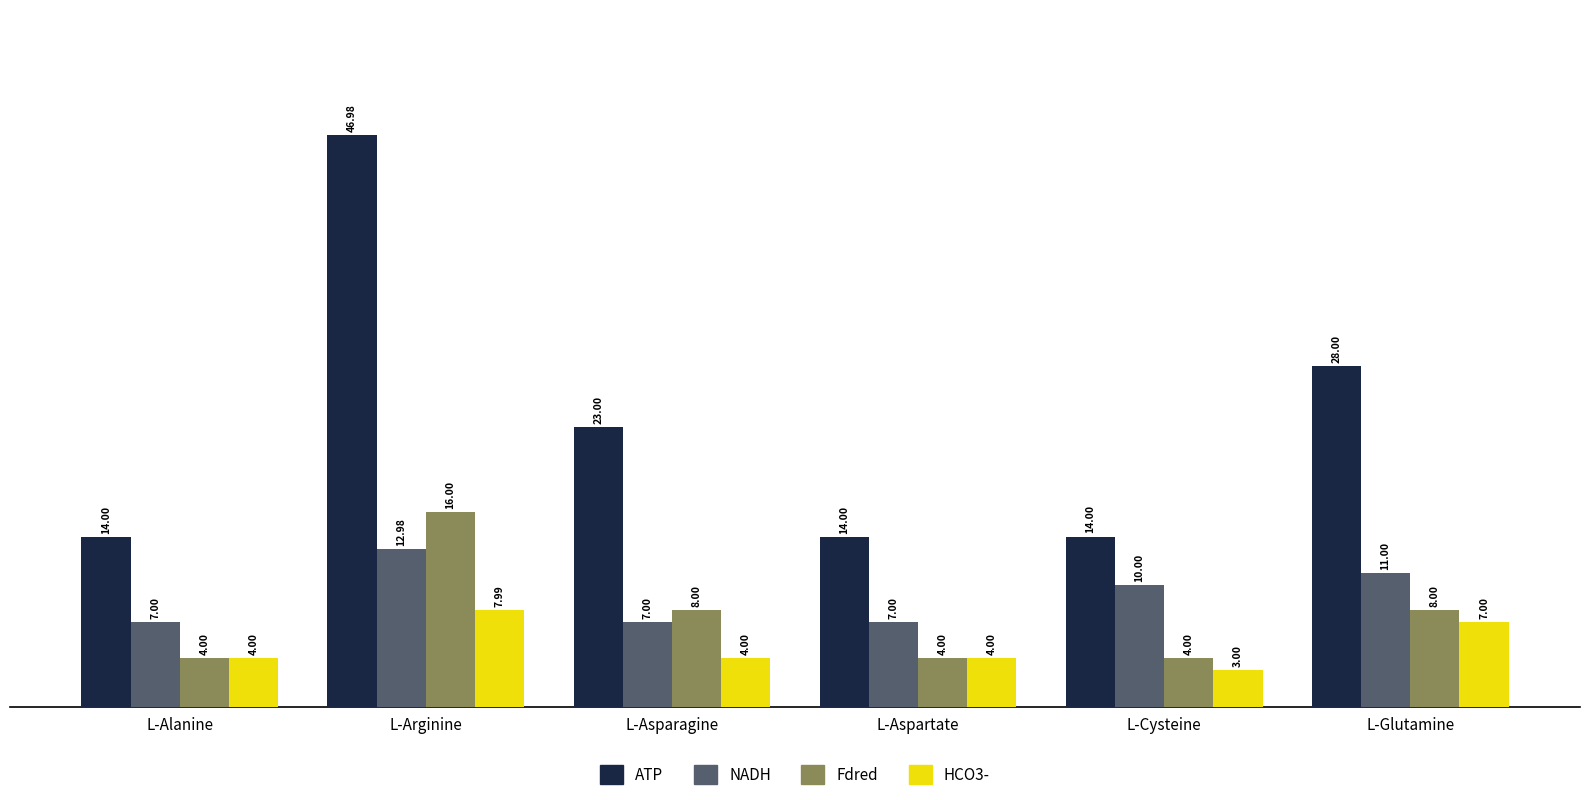

What is the smallest value displayed?

3.0